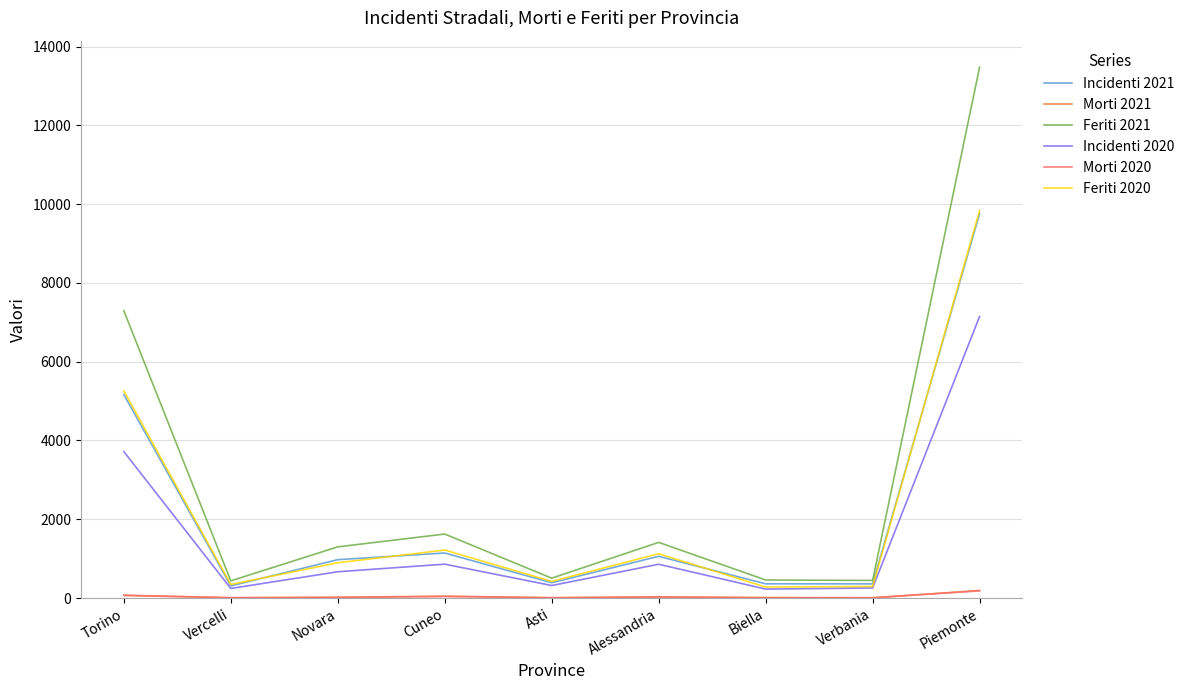

Which series has the largest range (max minus min)?

Feriti 2021